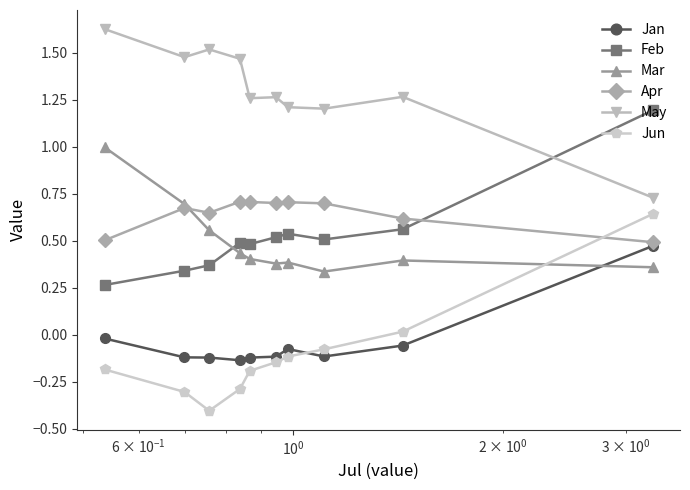

Which series has the largest total across all categories?

May